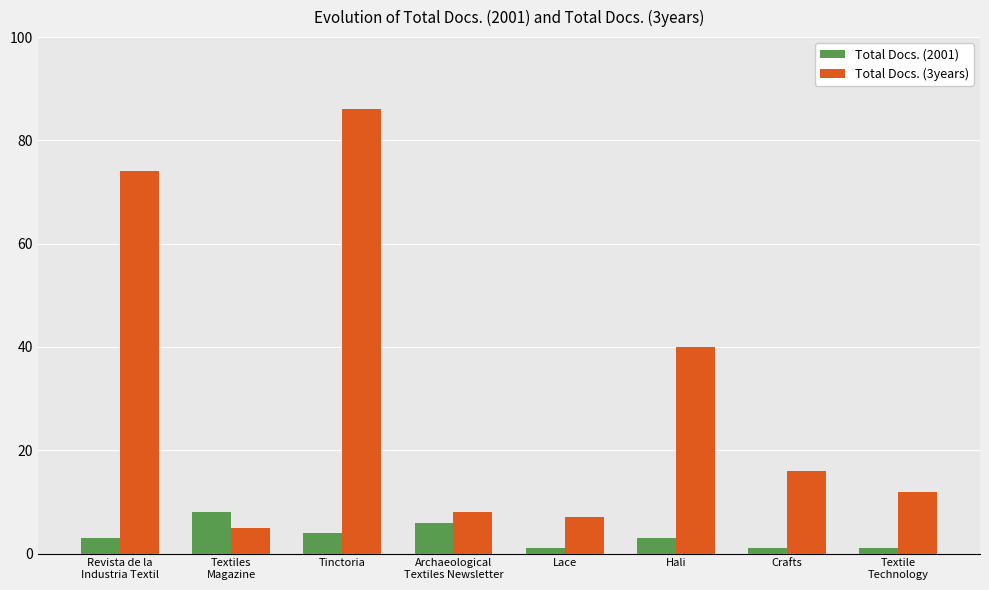

Reading left to right, transcribe all the data shown in this chart.

Total Docs. (2001): 3	8	4	6	1	3	1	1
Total Docs. (3years): 74	5	86	8	7	40	16	12